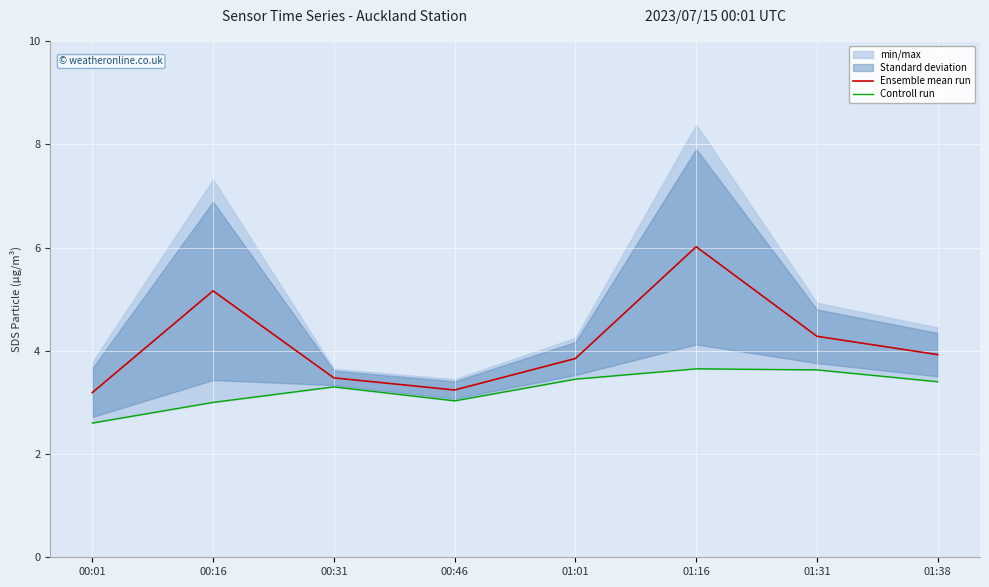

Rank the series by their maximum value, from highest to lowest.

Ensemble mean run, Controll run